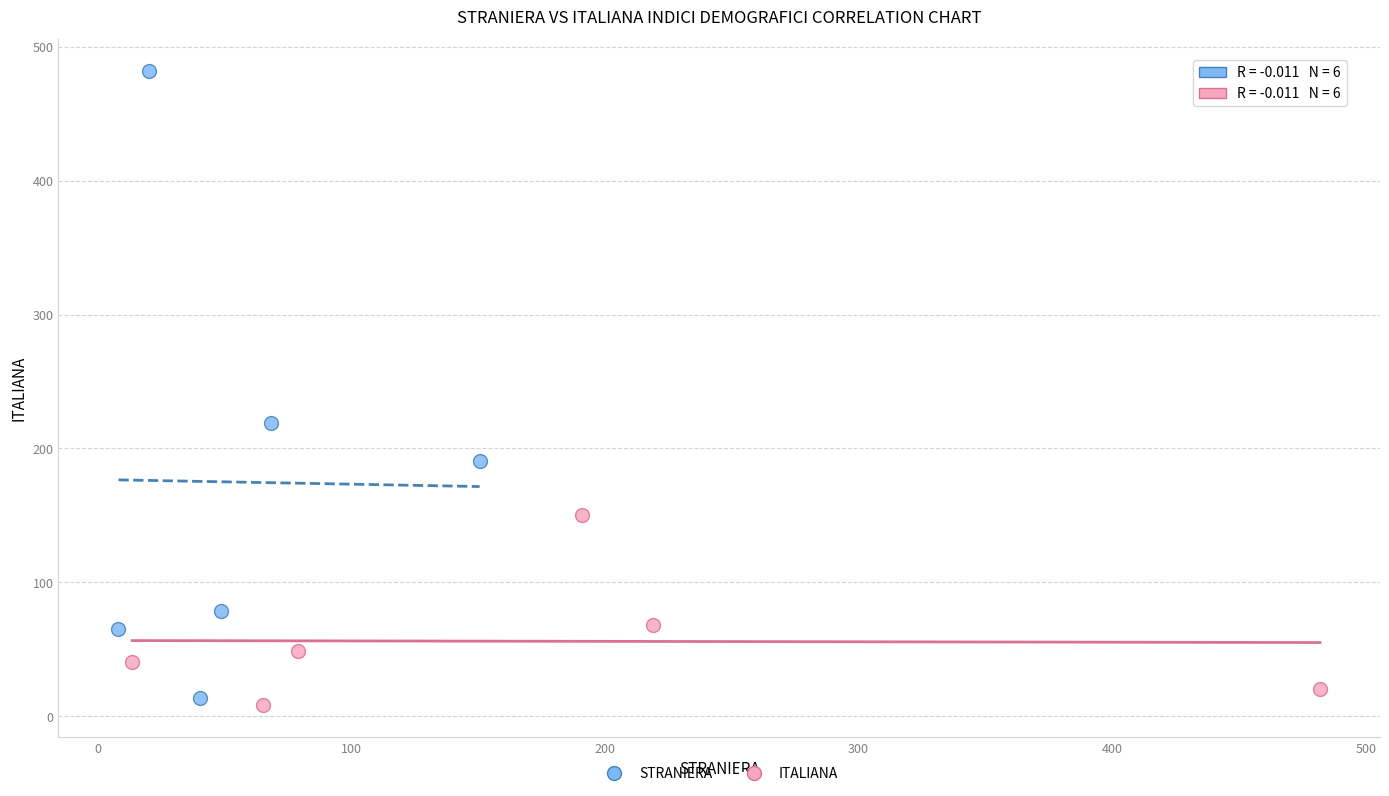

What are all the series names shown in the legend?

STRANIERA, ITALIANA